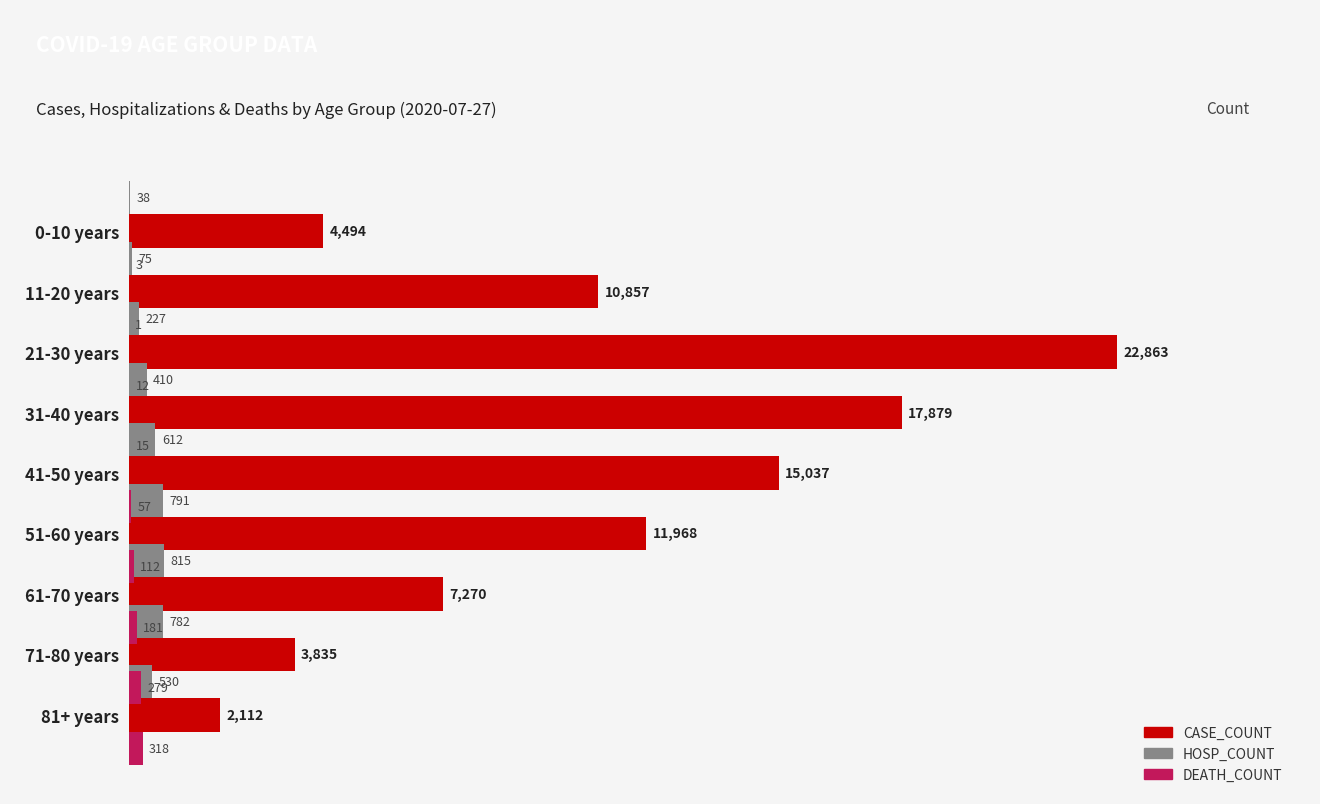

How many values in the DEATH_COUNT series are below 57?

4